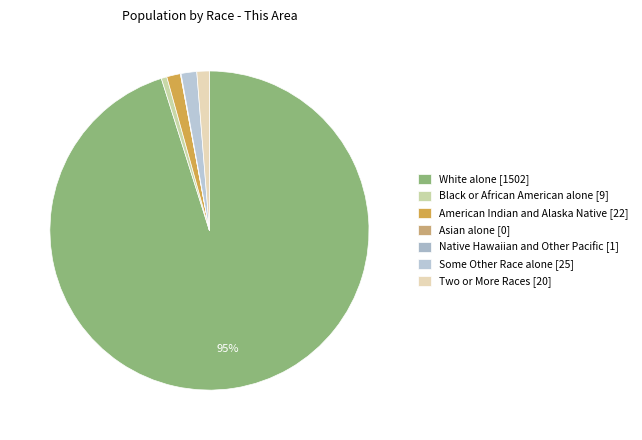

True or false: American Indian and Alaska Native accounts for 1% of the total.

True